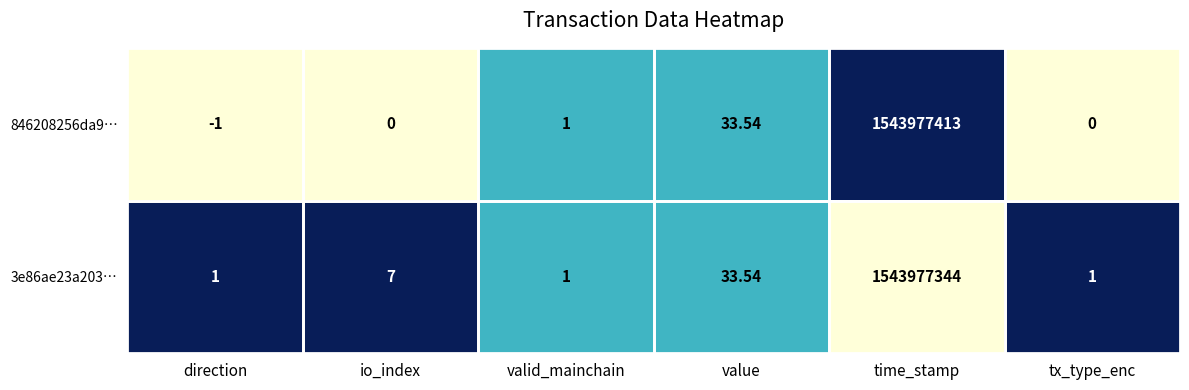

Where is 846208256da9… nearest to the value 771988706?

value